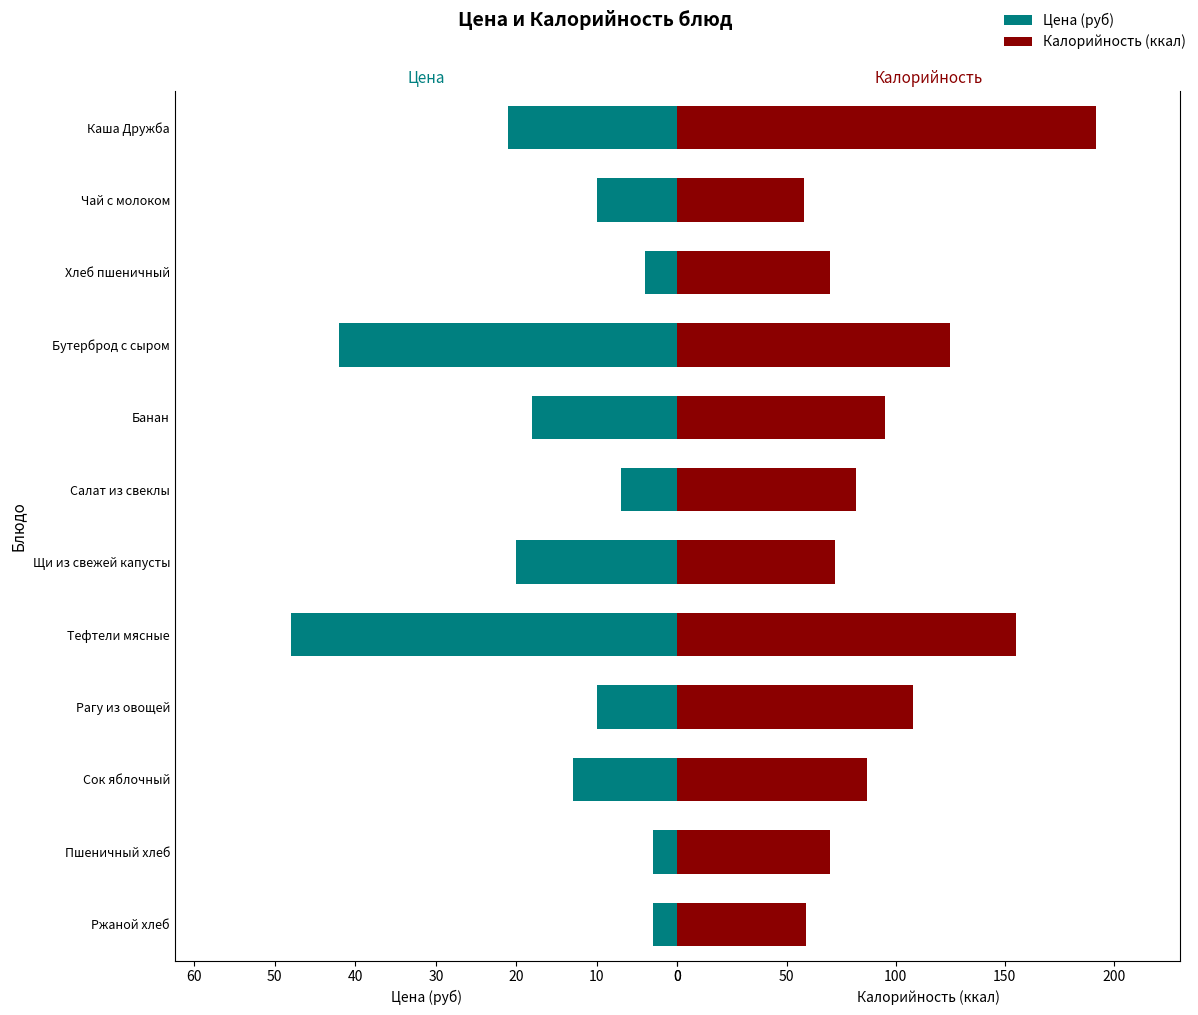

At Чай с молоком, list the series in order from largest to smallest.

Калорийность, Цена